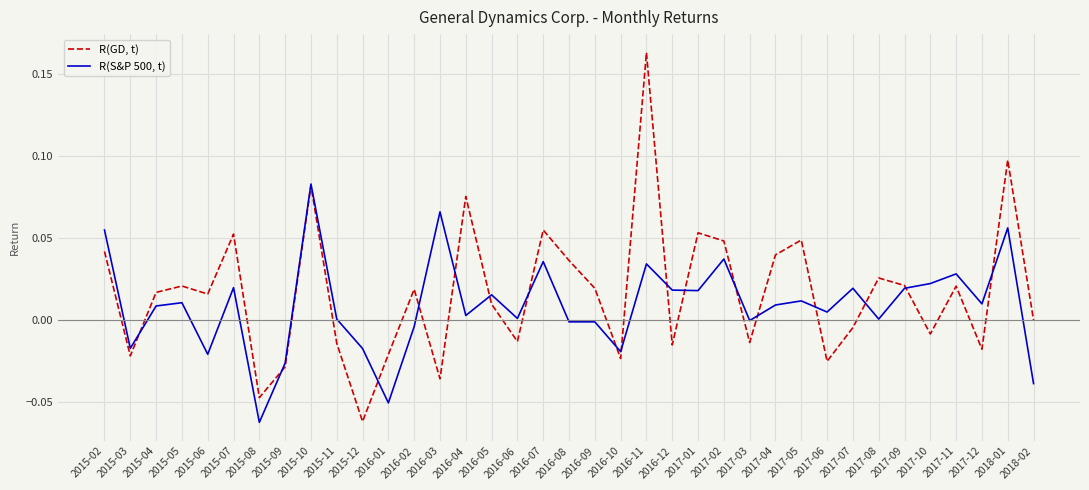

At which category does the chart reach its peak across all series?

2016-11